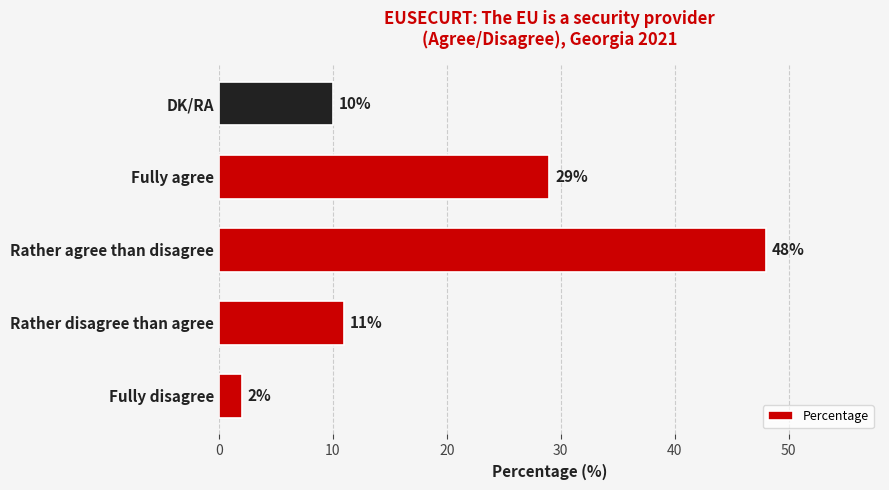

Reading bottom to top, extract all data points from this chart.

Fully disagree=2	Rather disagree than agree=11	Rather agree than disagree=48	Fully agree=29	DK/RA=10